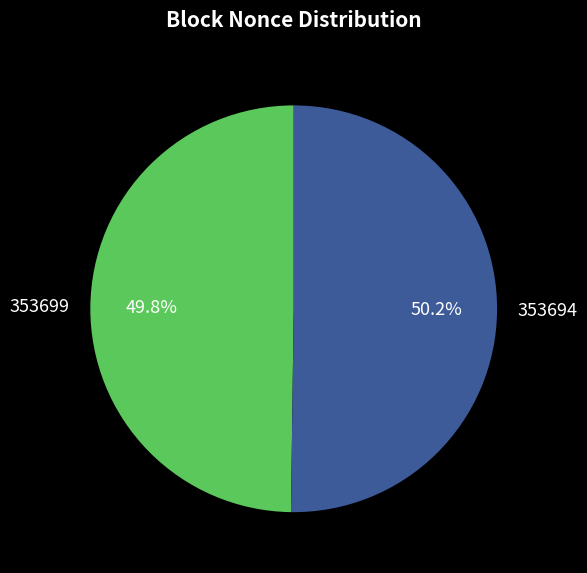

What portion of the pie excludes 353699?

50.2%